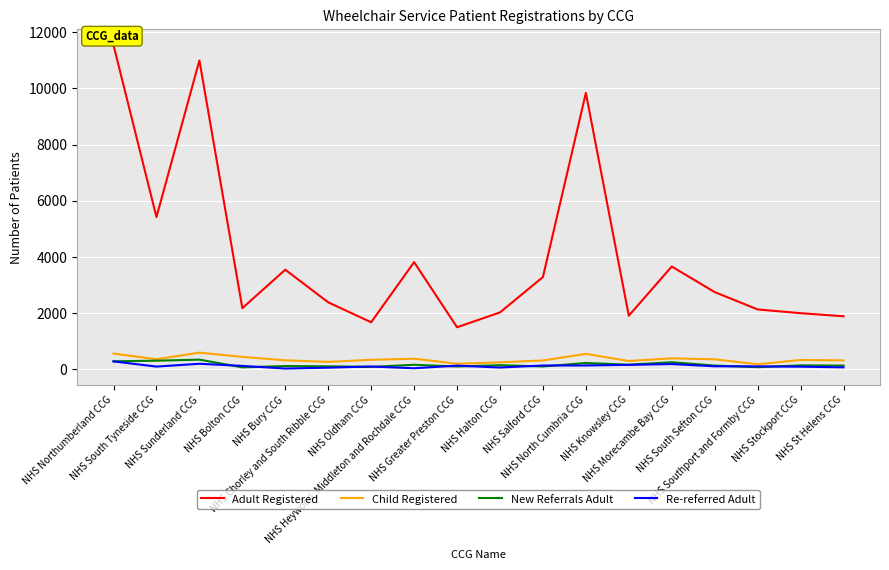

Does the chart display data point markers on the line(s)?

No